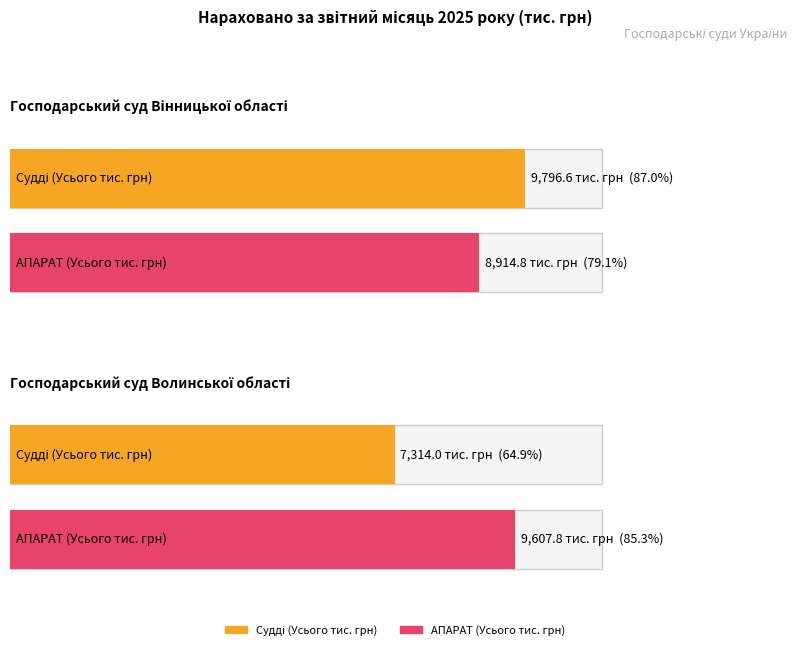

What is the value of the Судді - Усього (тис. грн) bar at the 1st from the left?

9796.6